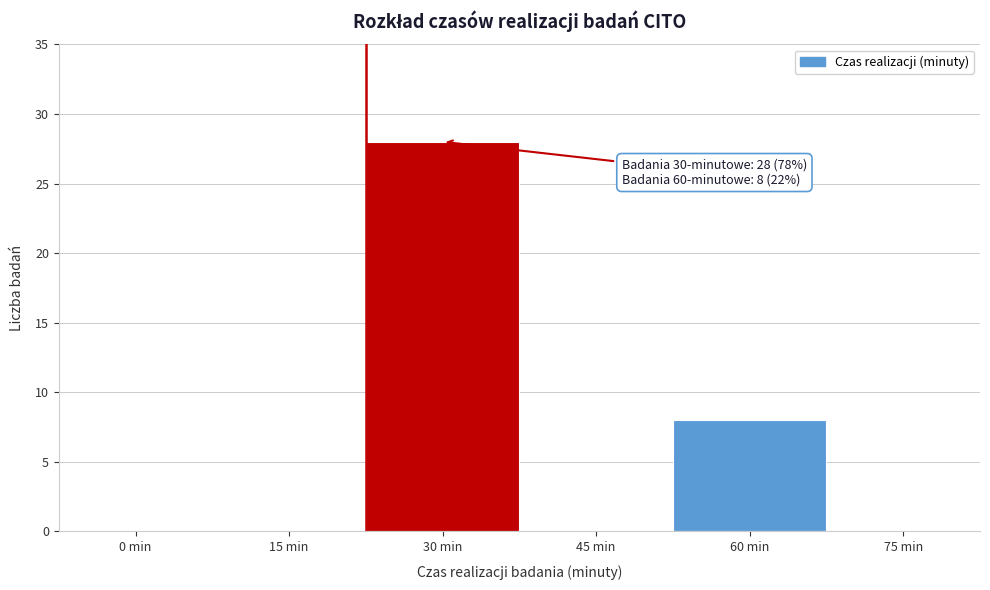

Reading right to left, what are all the values shown in this chart?

75 min=0	60 min=8	45 min=0	30 min=28	15 min=0	0 min=0